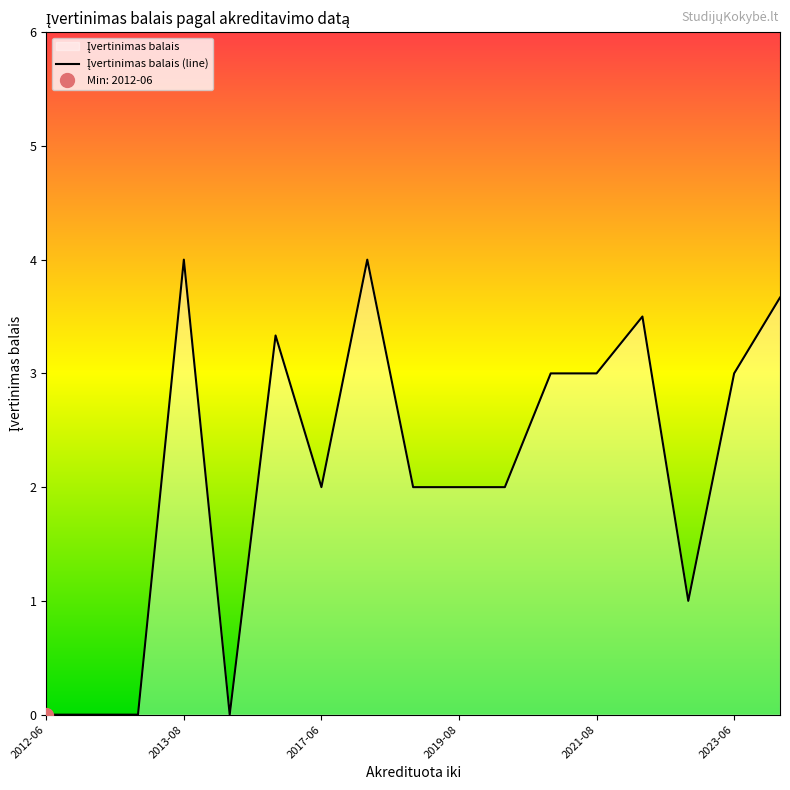

What is the change in value from 8 to 14?

-1.0